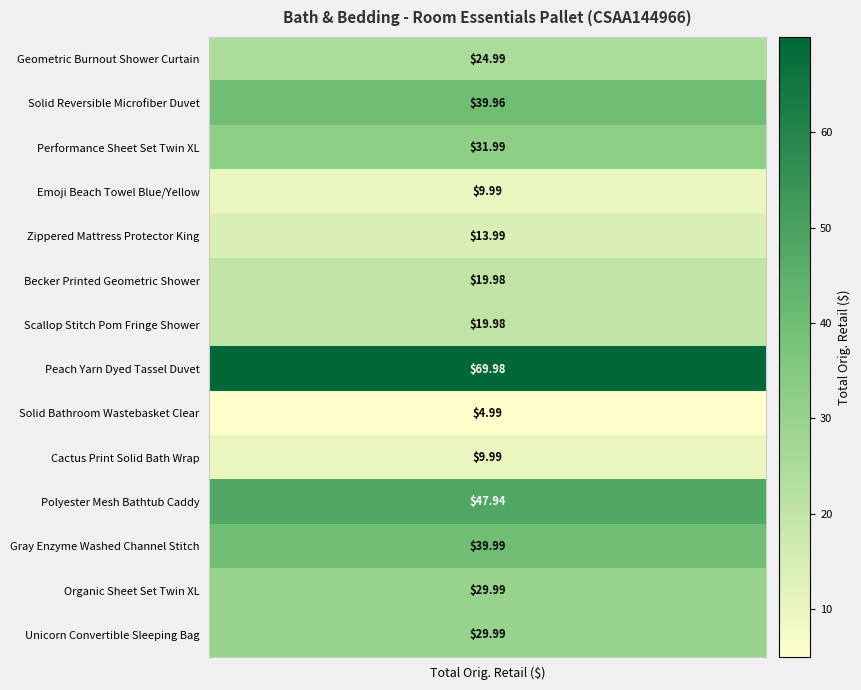

How many data points does each series have?

14